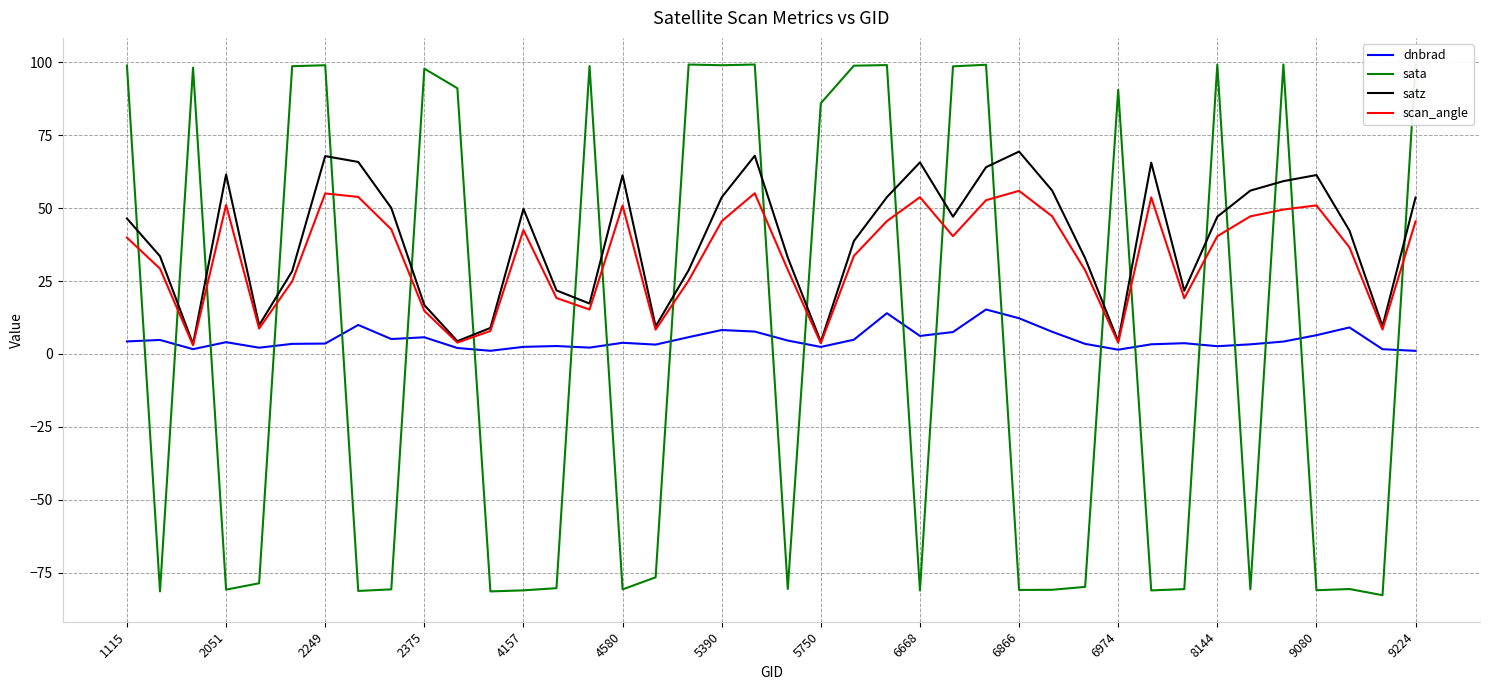

What is the maximum value for satz?

69.4